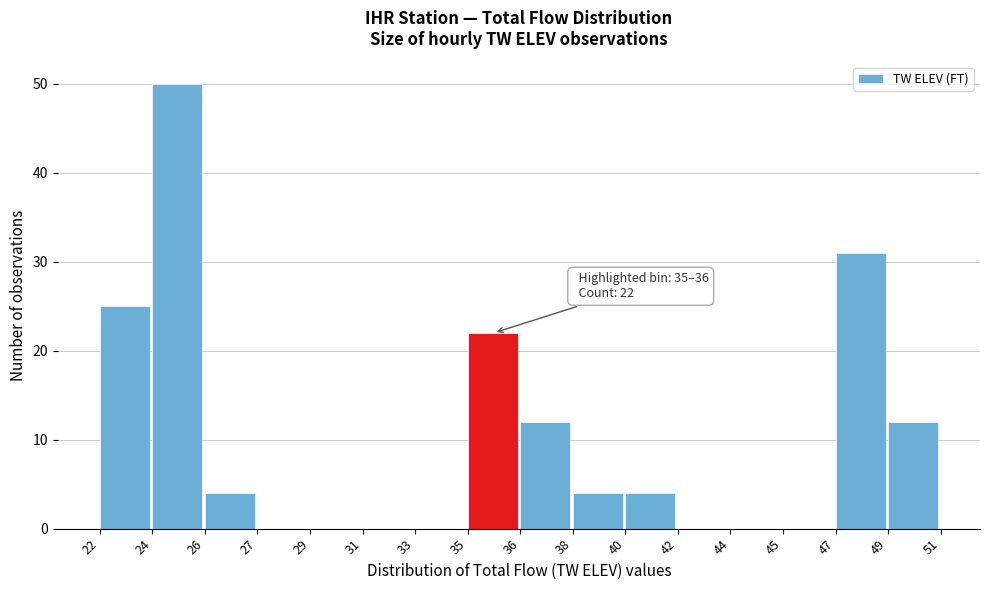

Reading left to right, extract all data points from this chart.

22=25	24=50	26=4	27=0	29=0	31=0	33=0	35=22	36=12	38=4	40=4	42=0	44=0	45=0	47=31	49=12